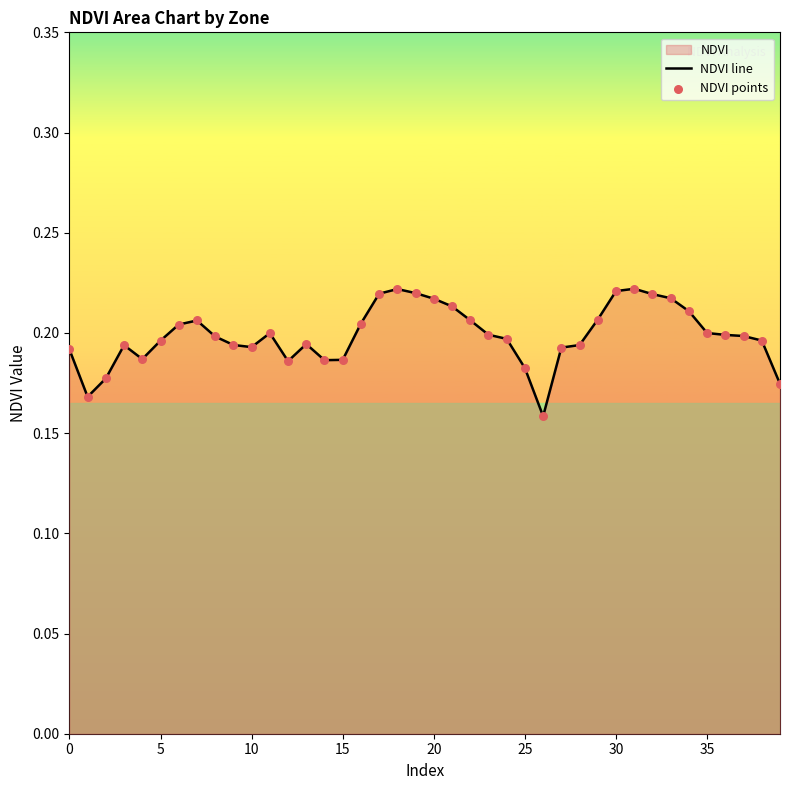

At how many categories does at least one series exceed 0?

40